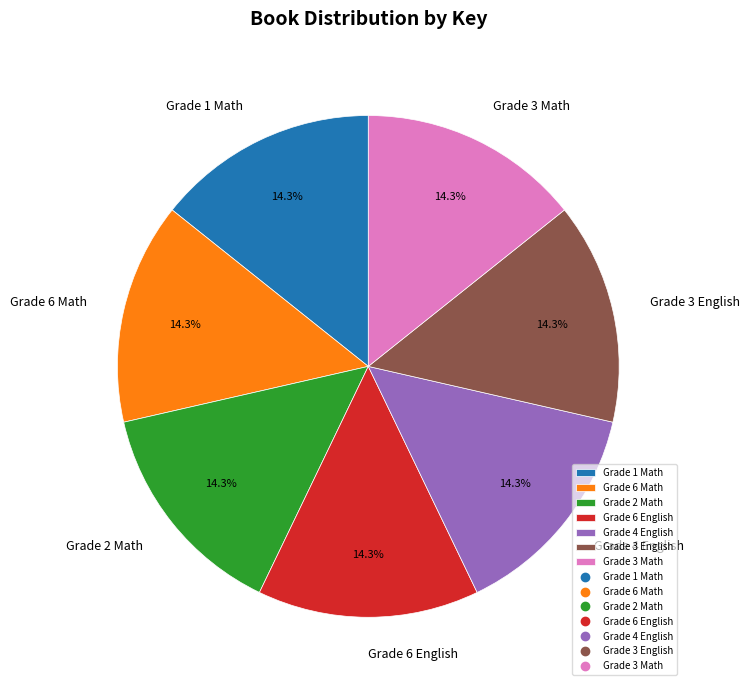

To the nearest percent, what is the combined percentage of Grade 3 English and Grade 6 English?

29%